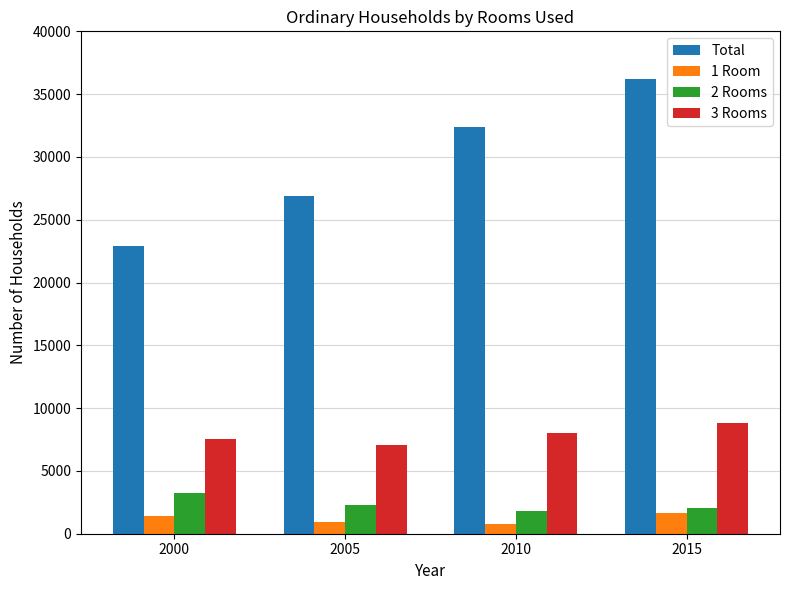

Rank the series at 2015 from lowest to highest value.

1 Room, 2 Rooms, 3 Rooms, Total